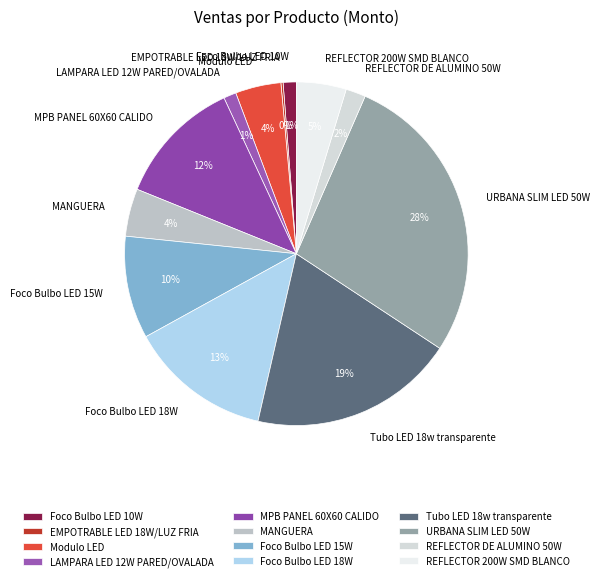

Which category has the biggest portion of the pie?

URBANA SLIM LED 50W